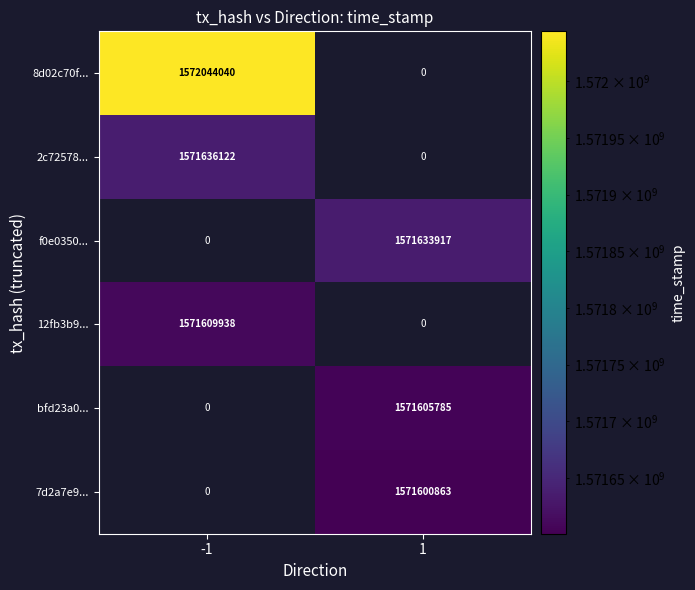

The bfd23a0... series shows 1571605785 at 1. True or false?

True